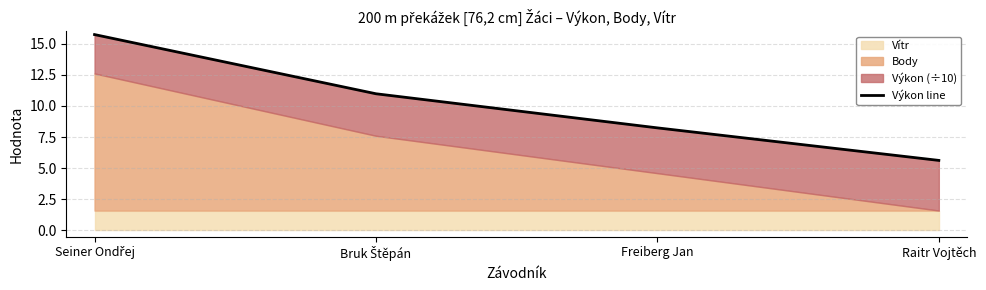

Rank the categories by value from lowest to highest.

Raitr Vojtěch, Freiberg Jan, Bruk Štěpán, Seiner Ondřej